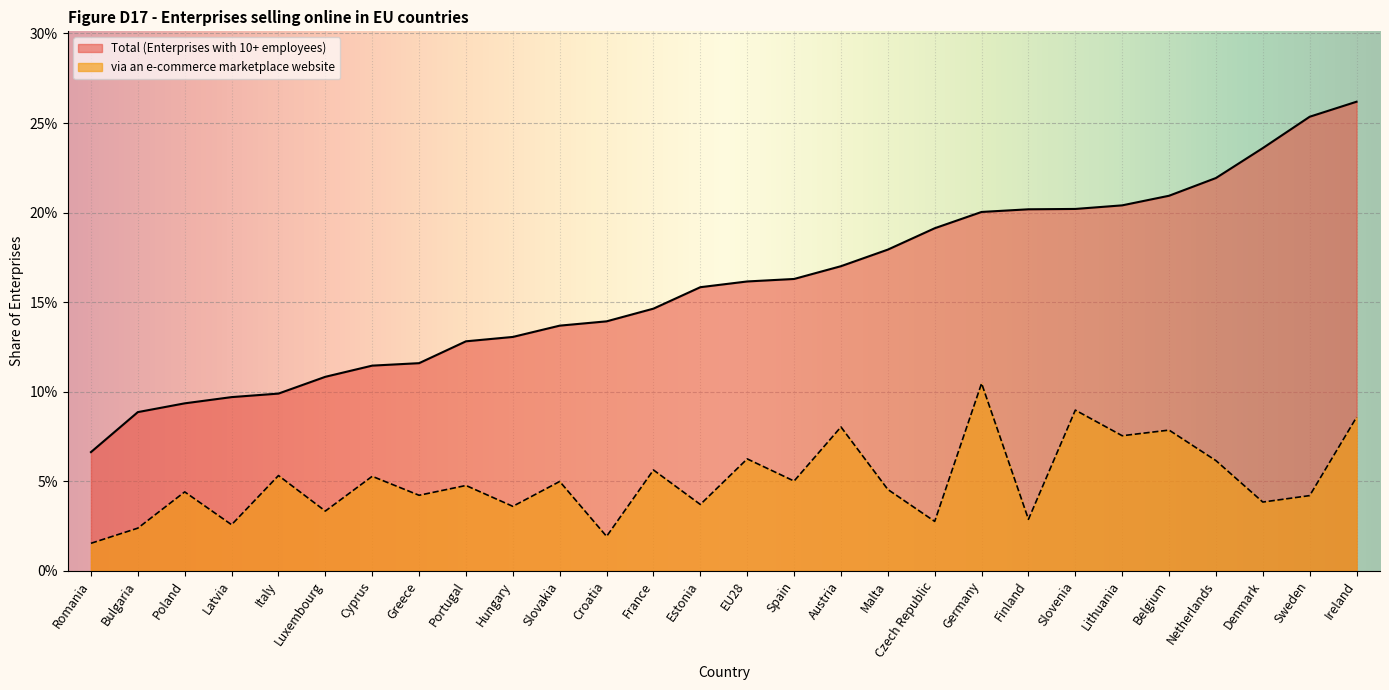

Count the via an e-commerce marketplace website values in the range 0 to 1.

28